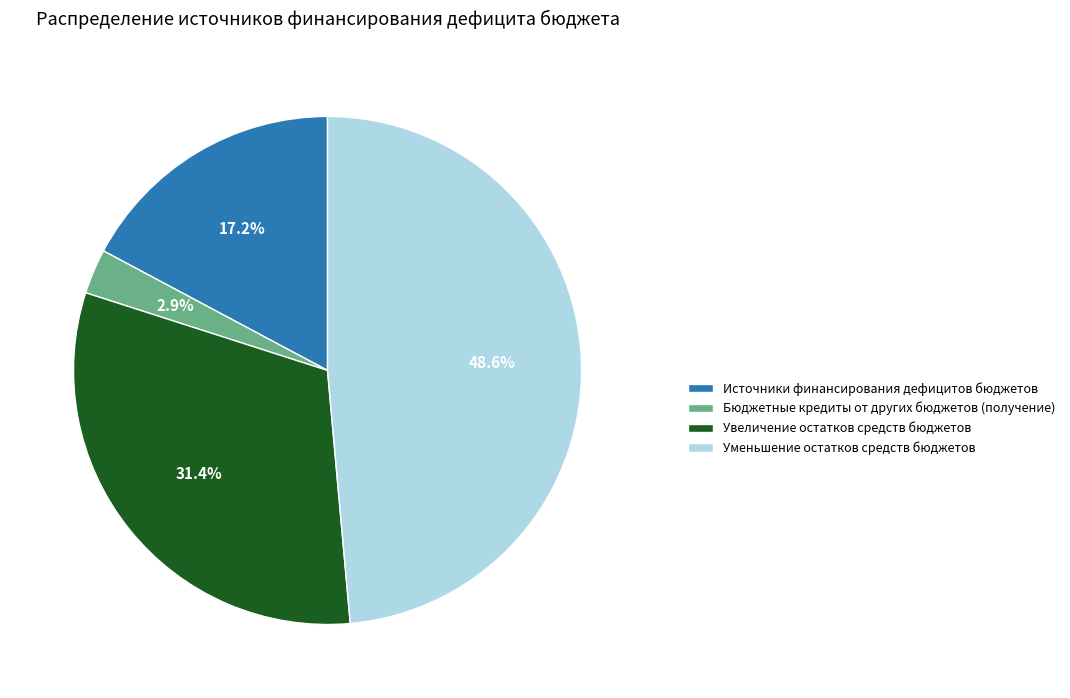

To the nearest percent, what percentage of the pie is Увеличение остатков средств бюджетов?

31%